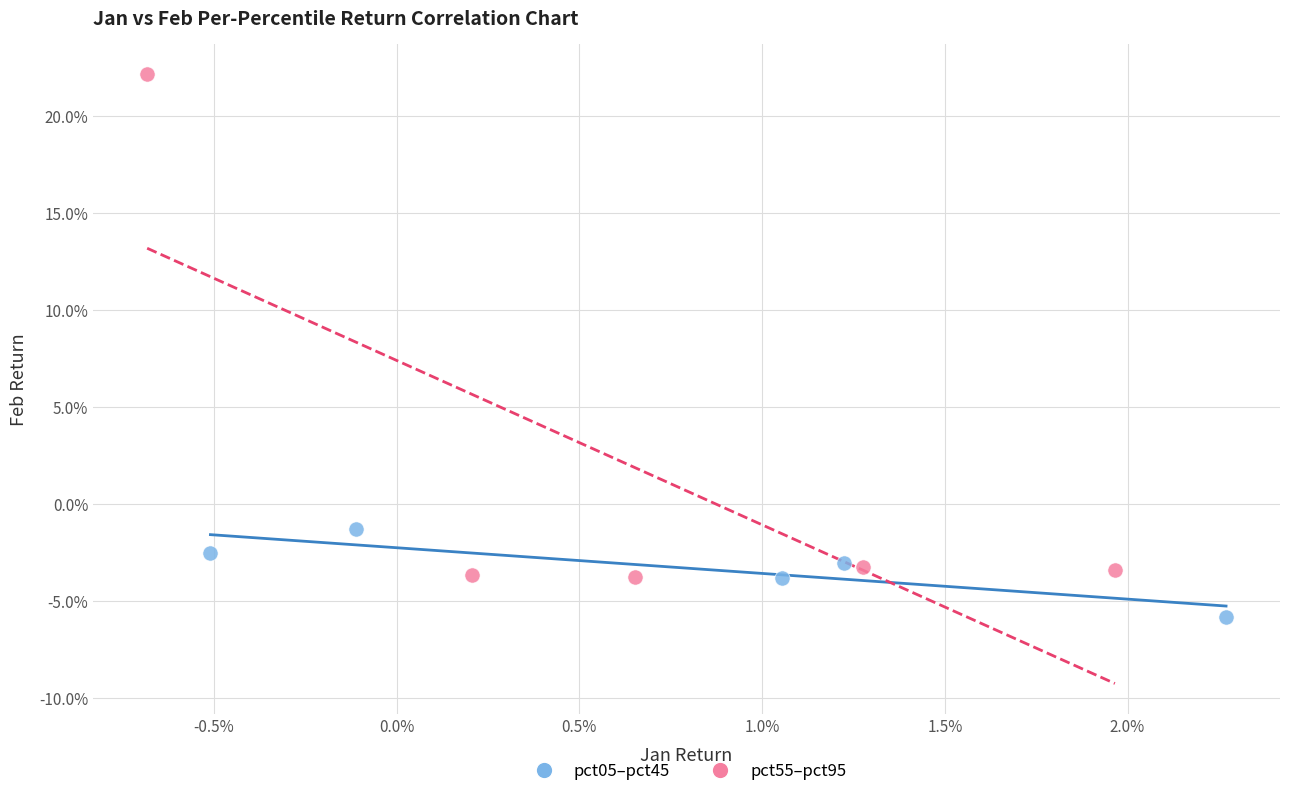

Which series reaches the minimum Y coordinate?

pct05–pct45